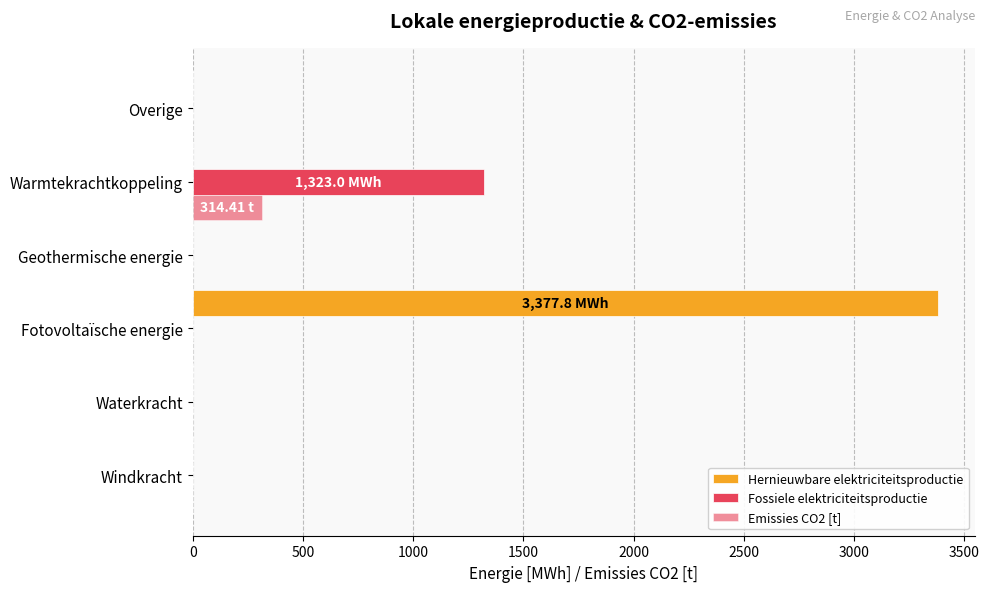

Which series has the largest total across all categories?

Hernieuwbare elektriciteitsproductie